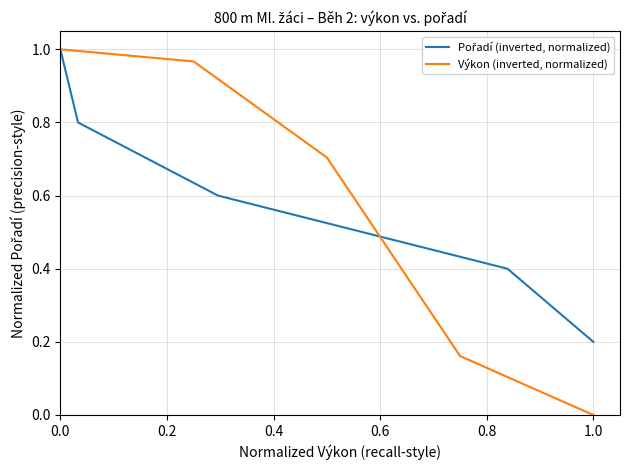

How many intersections are there between Pořadí (inverted, normalized) and Výkon (inverted, normalized)?

1